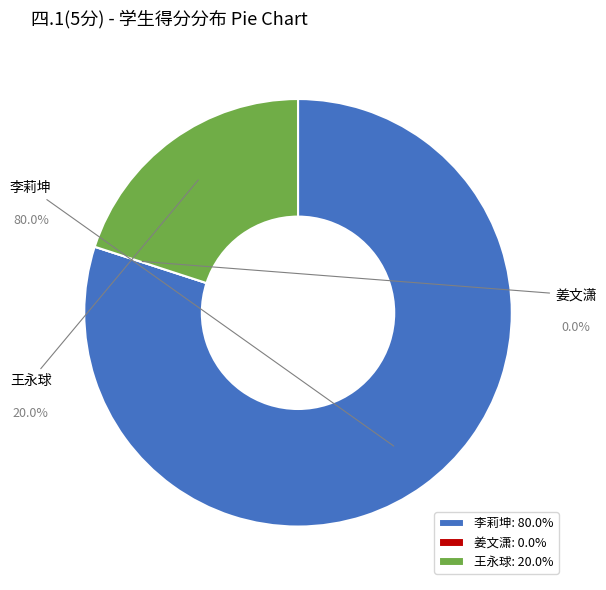

Count the number of slices in the pie.

3